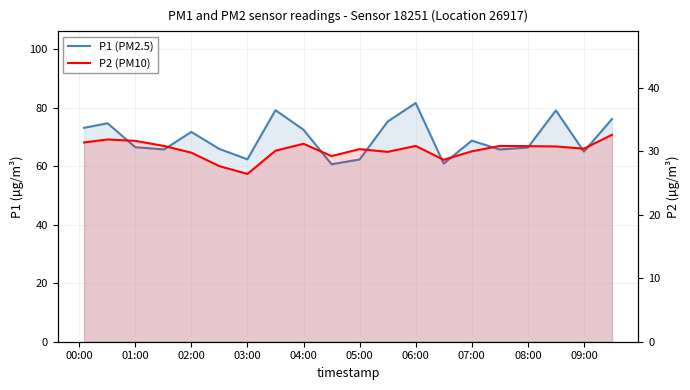

How many lines are shown in the chart?

2